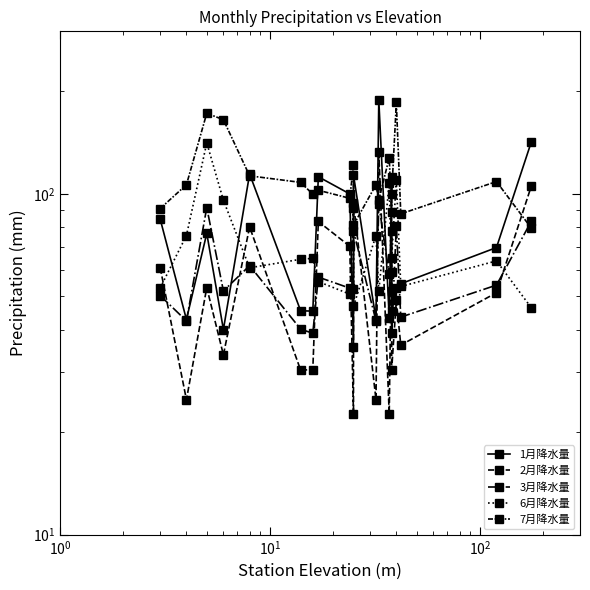

How many interior local valleys does the 7月降水量 series have?

6